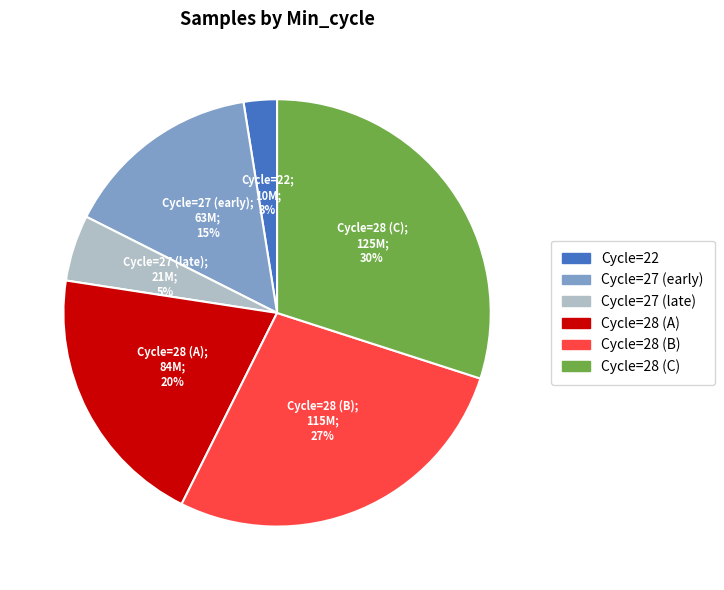

To the nearest percent, what is the average slice percentage?

17%